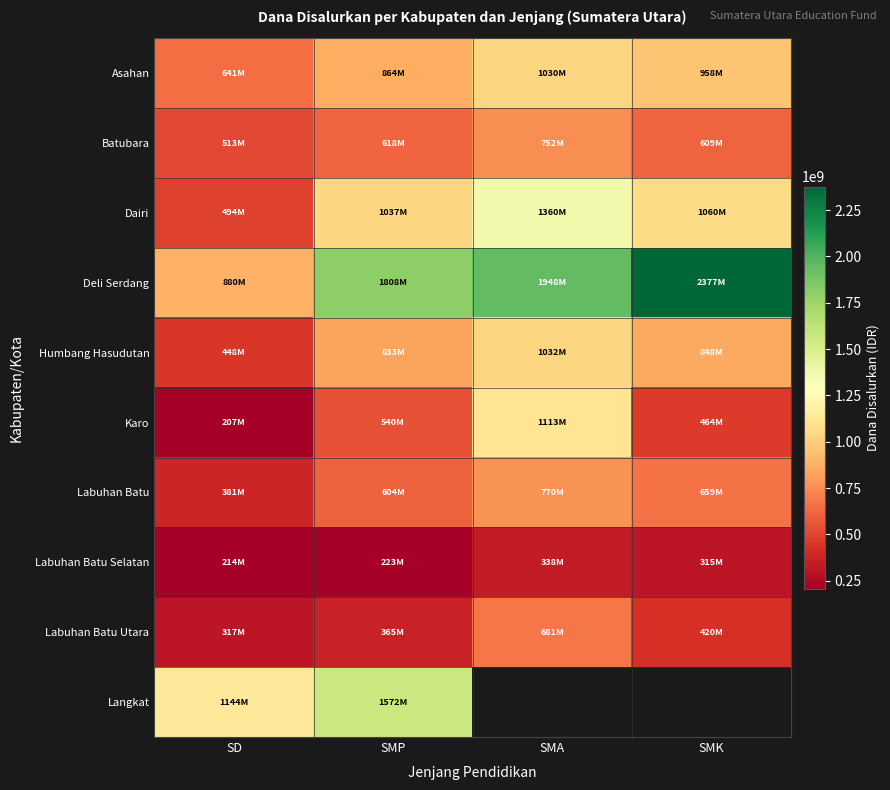

At which label does Deli Serdang first exceed 1948500000?

SMK